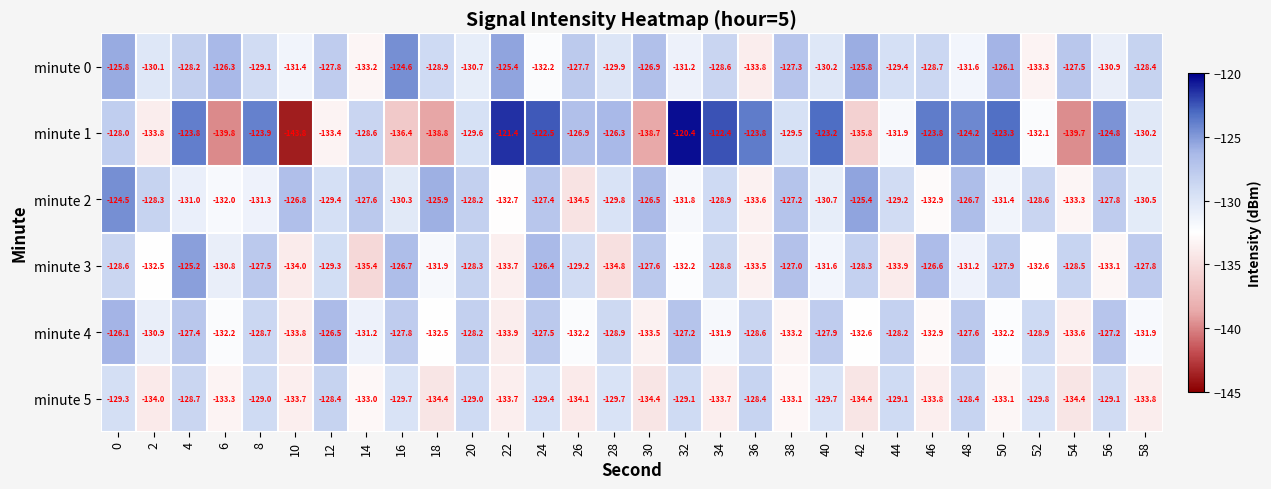

What is the difference between the highest and lowest values at 28?

8.5